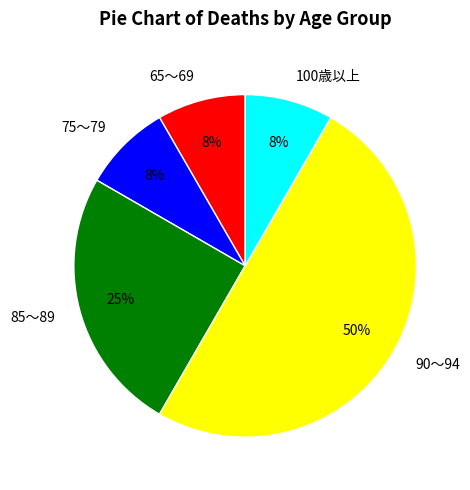

Combined, do 65～69 and 85～89 account for over 50%?

No